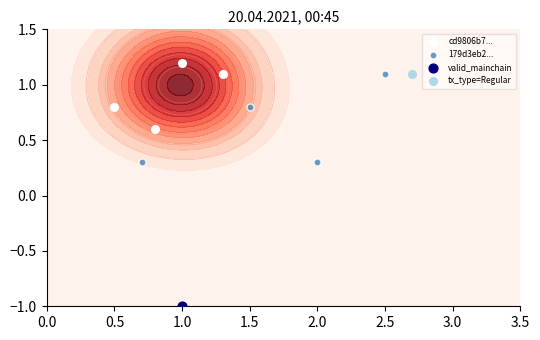

Is the value of cd9806b7... at 1.5 greater than the value of 179d3eb2... at 0.5?

Yes